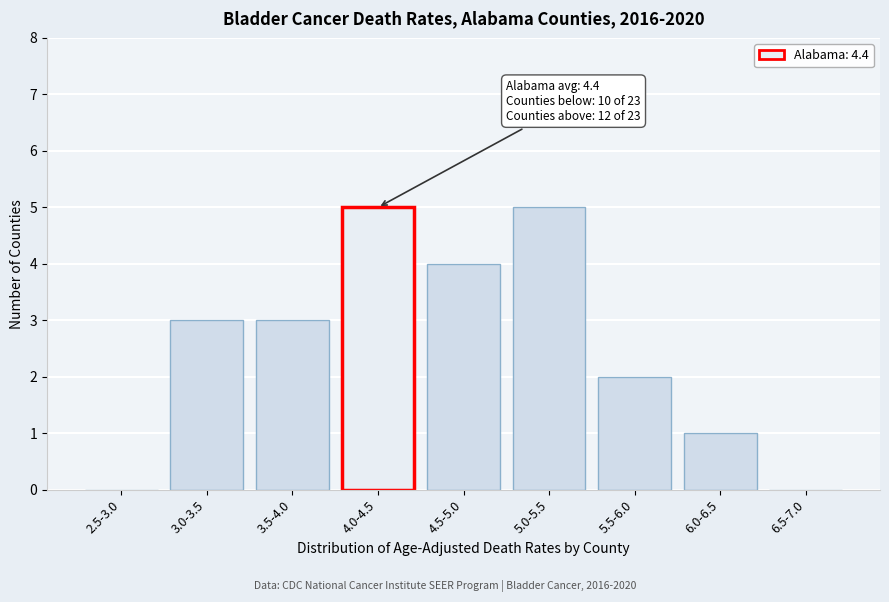

Reading left to right, transcribe all the data shown in this chart.

2.5-3.0=0	3.0-3.5=3	3.5-4.0=3	4.0-4.5=5	4.5-5.0=4	5.0-5.5=5	5.5-6.0=2	6.0-6.5=1	6.5-7.0=0